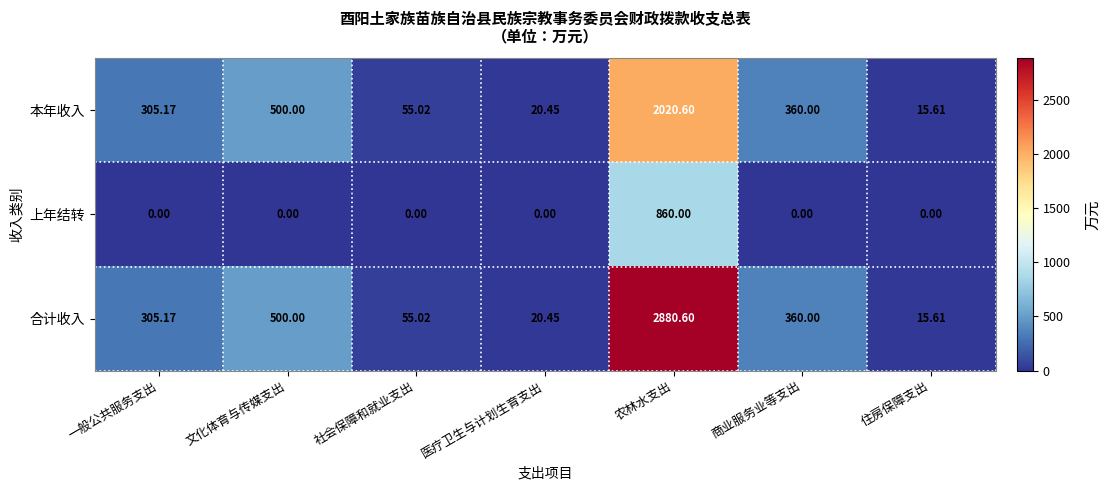

Which category has the highest value in the 合计收入 series?

农林水支出